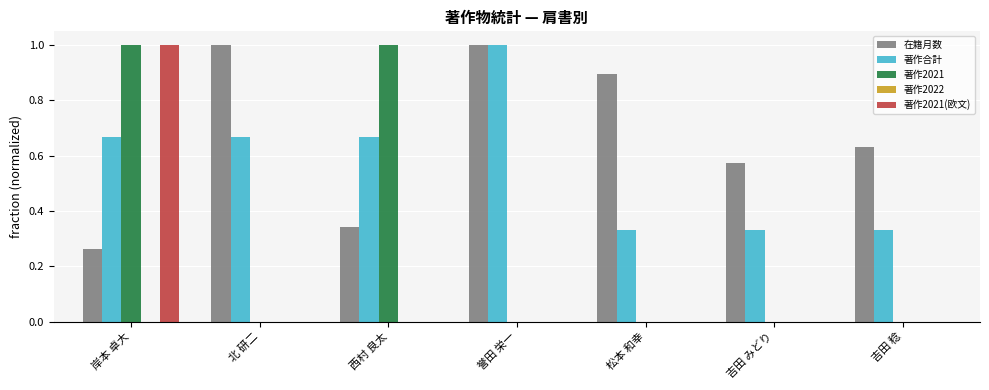

Is it true that 著作2021 equals 0.3 at 吉田 稔?

False